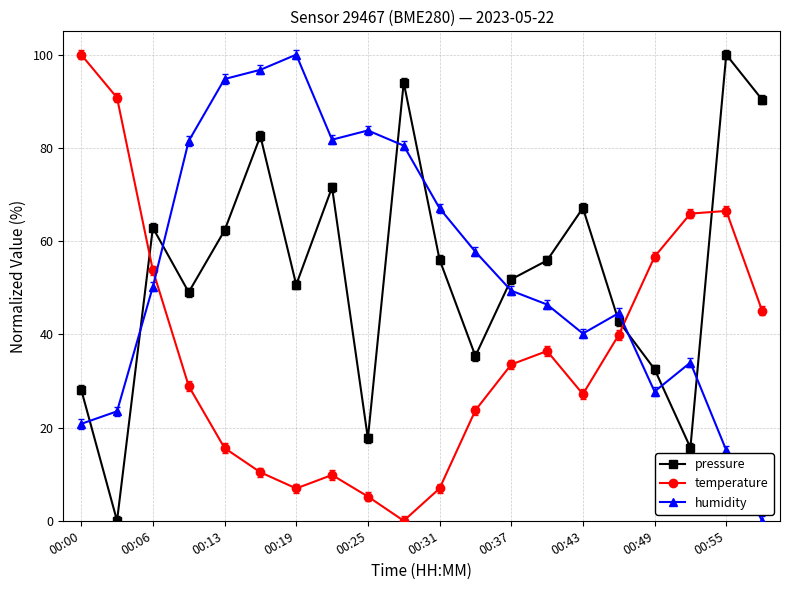

What is the difference between the maximum and minimum values in the pressure series?

100.0